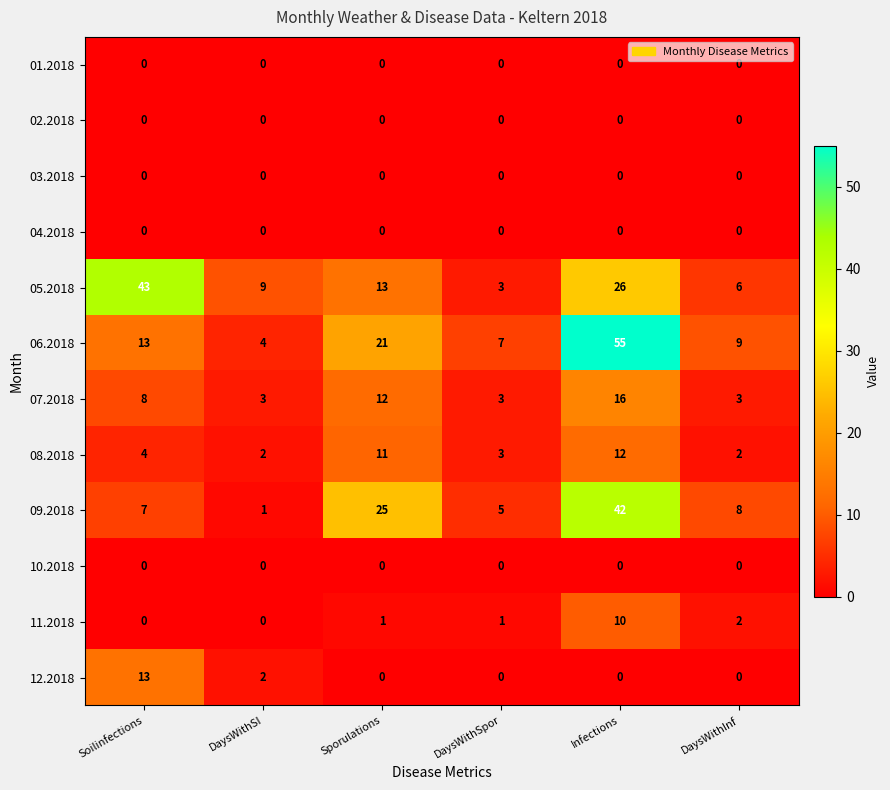

The 04.2018 series shows 0 at DaysWithSpor. True or false?

True